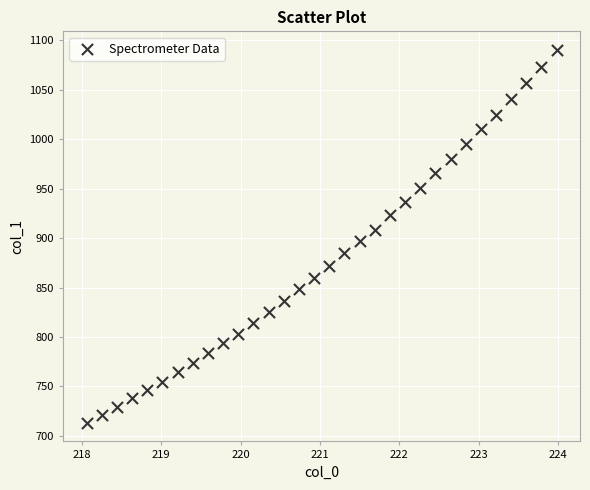

What is the range of X values (max minus min)?

5.9